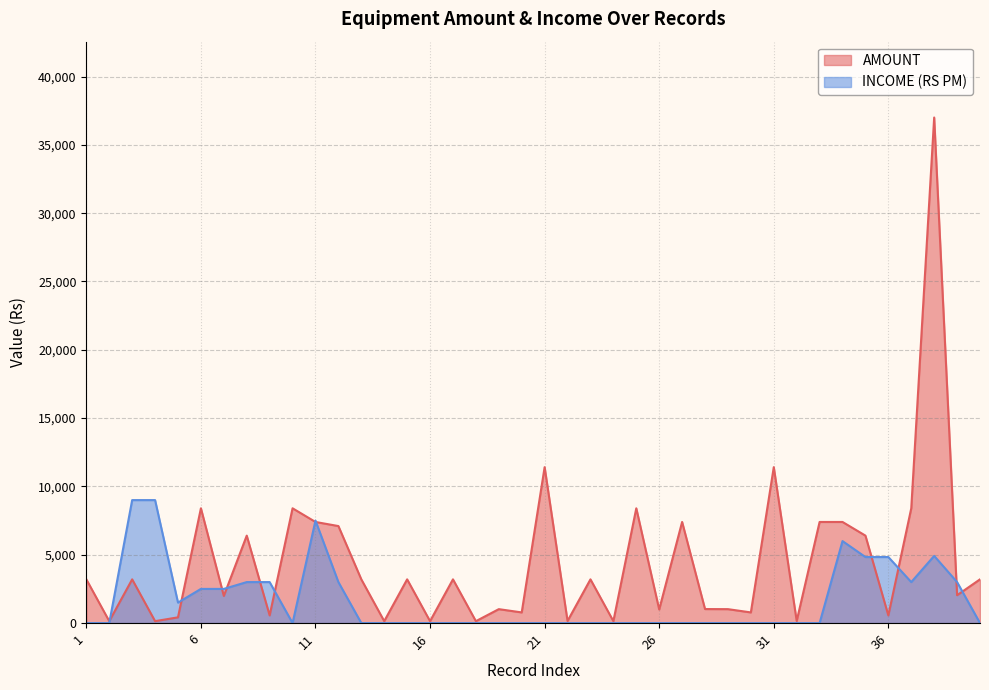

What are all the series names shown in the legend?

AMOUNT, INCOME (RS PM)